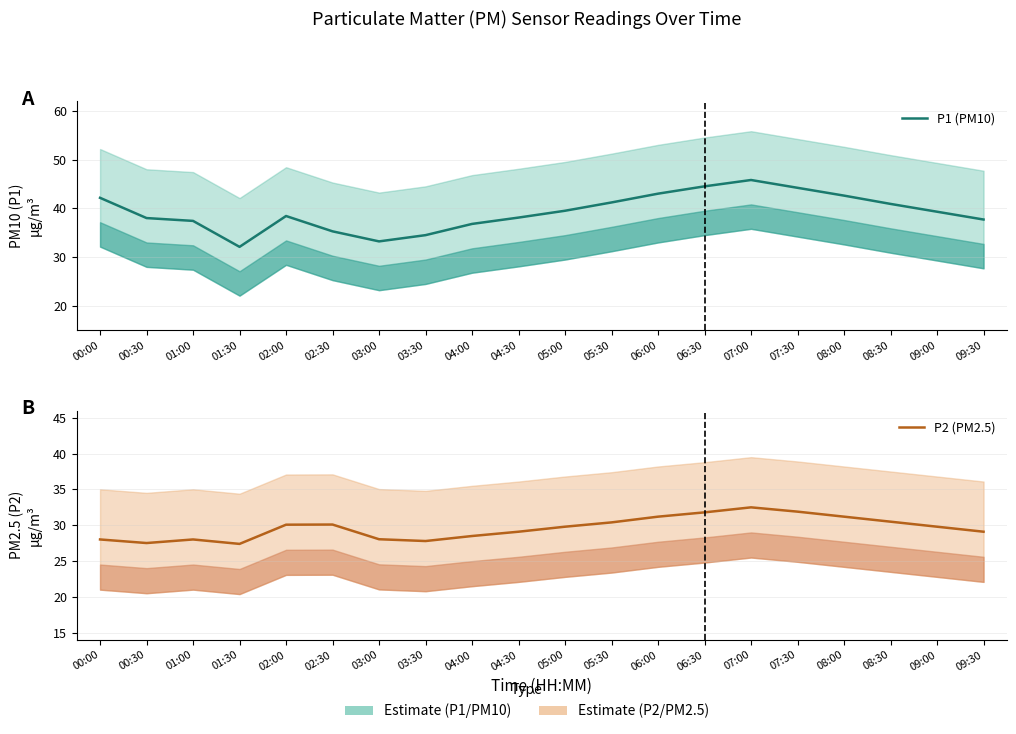

What is the greatest value displayed?

45.8